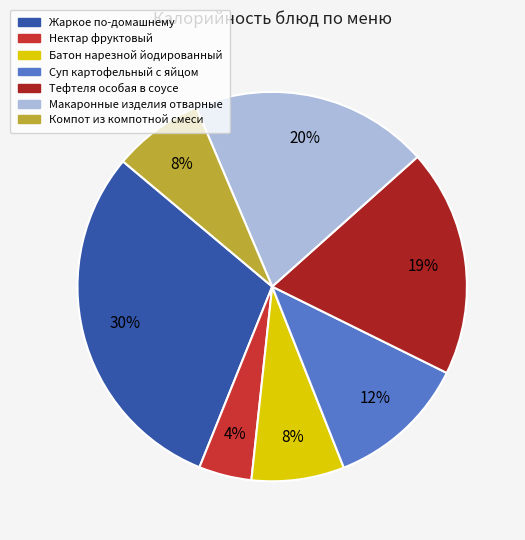

Is there any slice that represents more than half of the pie?

No